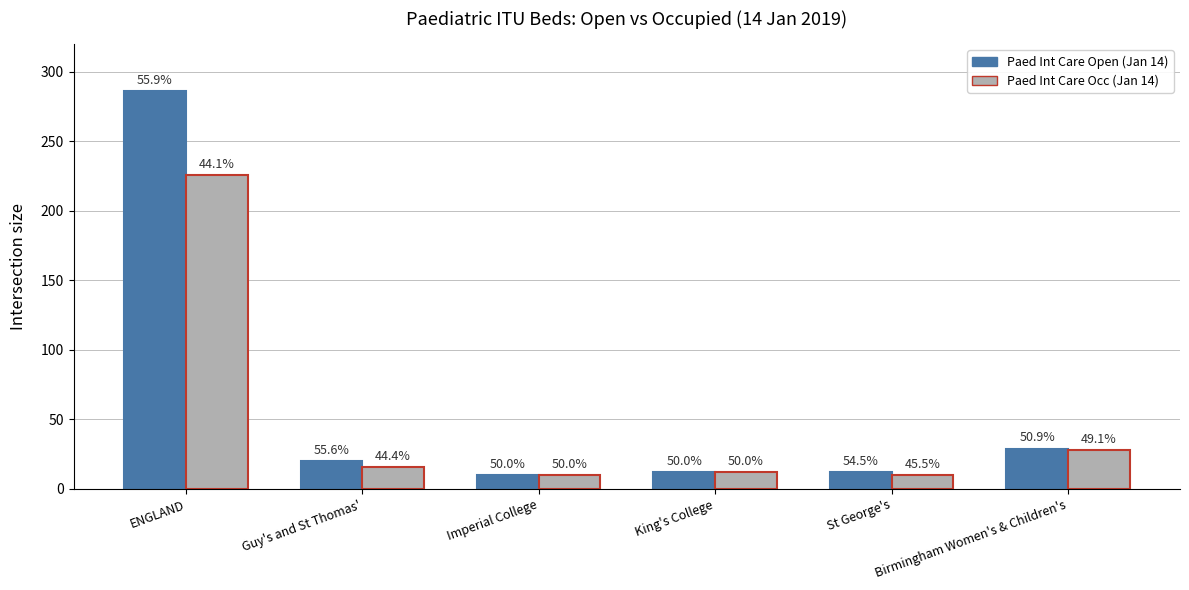

What are all the series names shown in the legend?

Paed Int Care Open (Jan 14), Paed Int Care Occ (Jan 14)